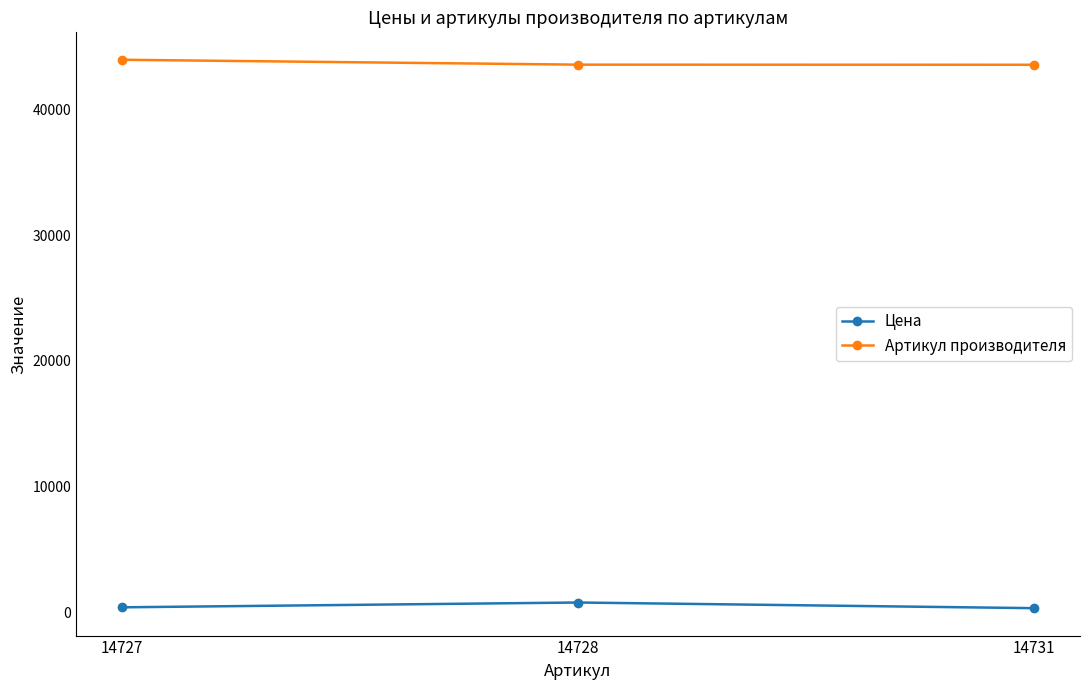

What value does the Артикул производителя series have at 14728?

43570